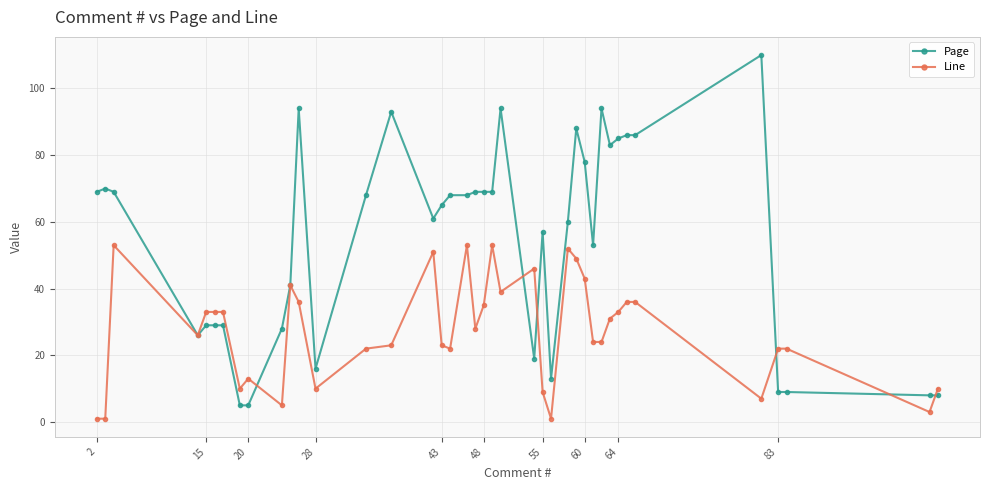

Which series has the largest total across all categories?

Page